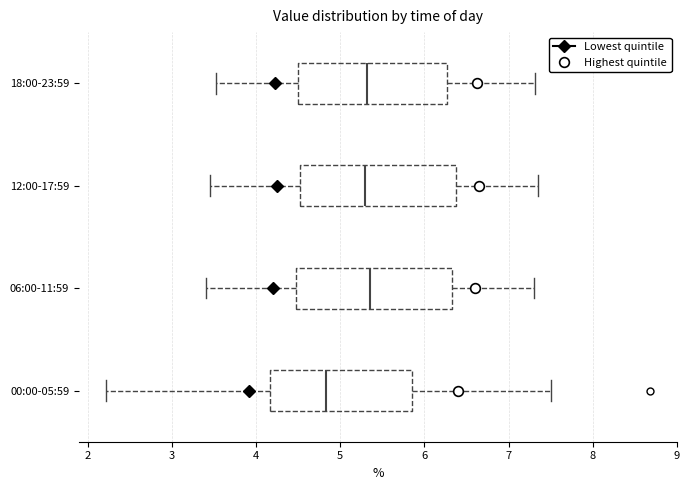

Where does the right whisker of the box for 06:00-11:59 end on the x-axis? The values are not printed on the chart, so give them approximately, as read against the axis.

7.3